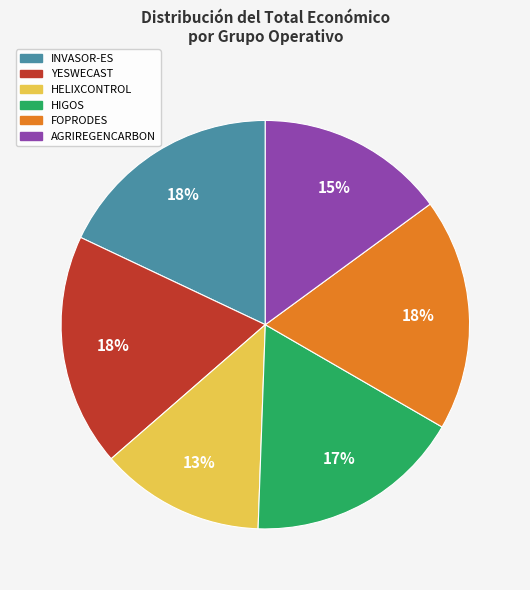

Is there any slice that represents more than half of the pie?

No